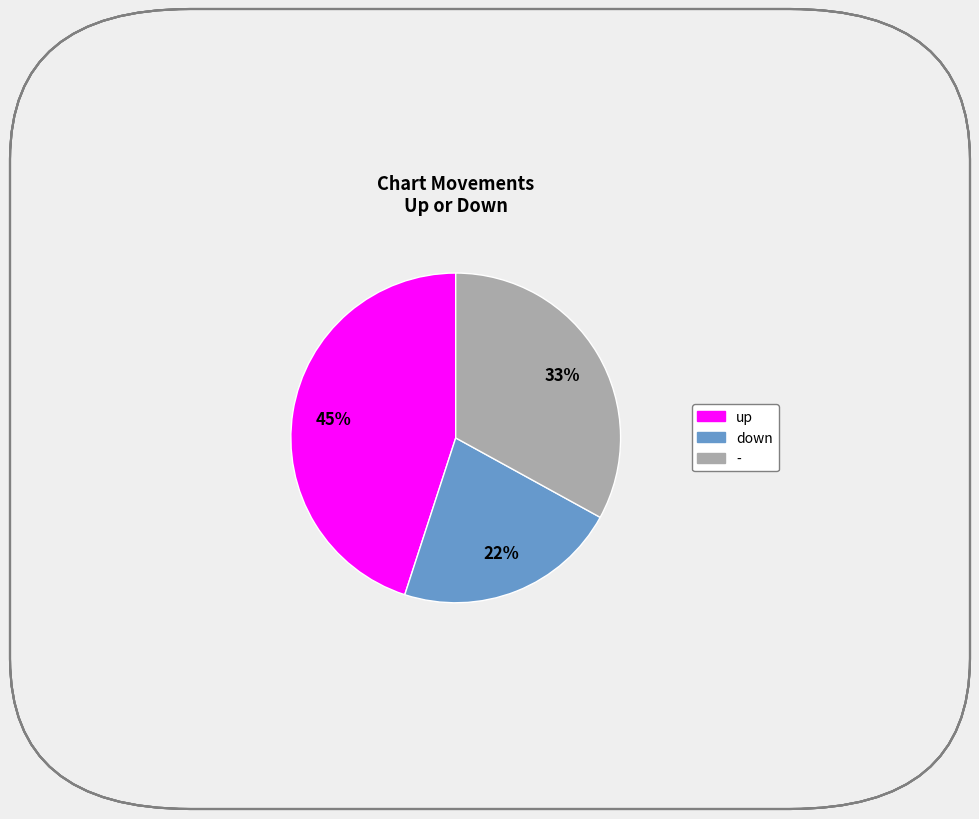

Does any single category account for the majority?

No